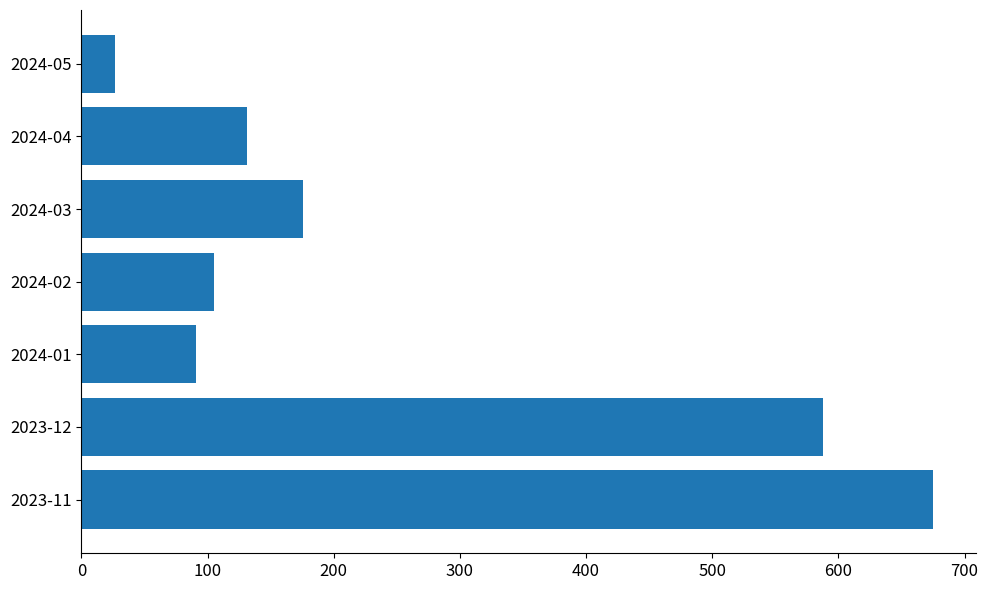

What is the difference between the maximum and minimum values?

648